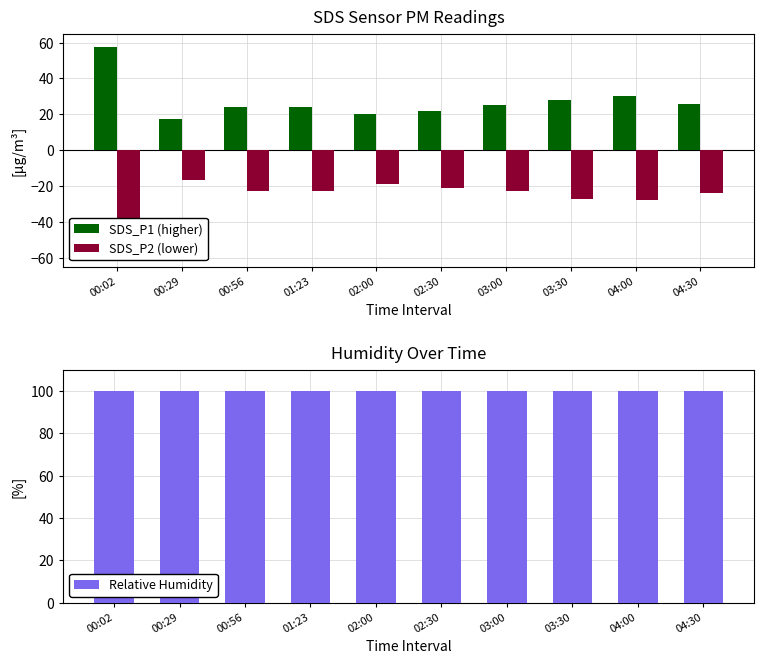

The SDS_P2 (lower) series shows -41.4 at 04:30. True or false?

False